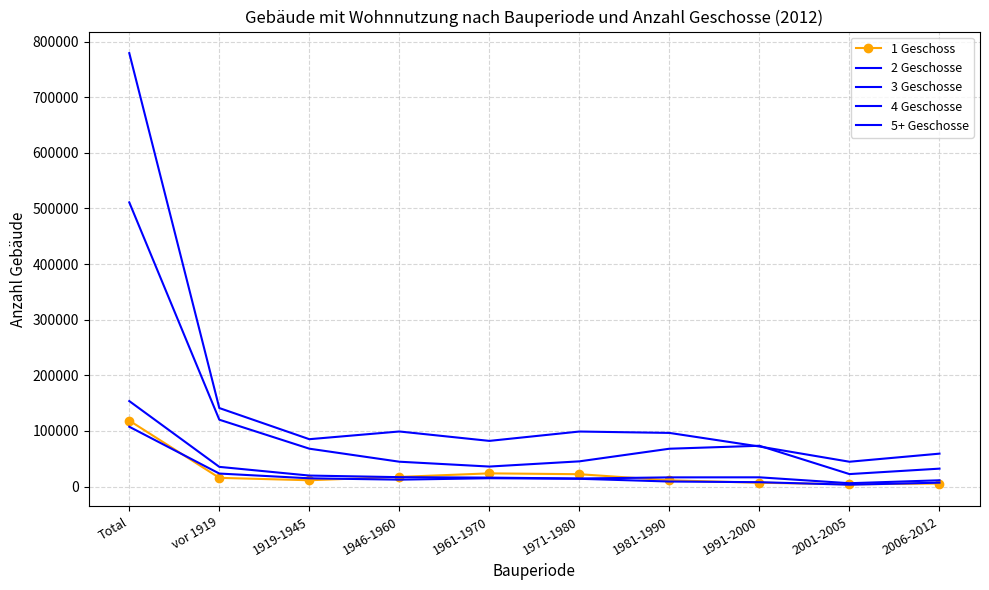

What is the label of the 6th point from the right?

1961-1970